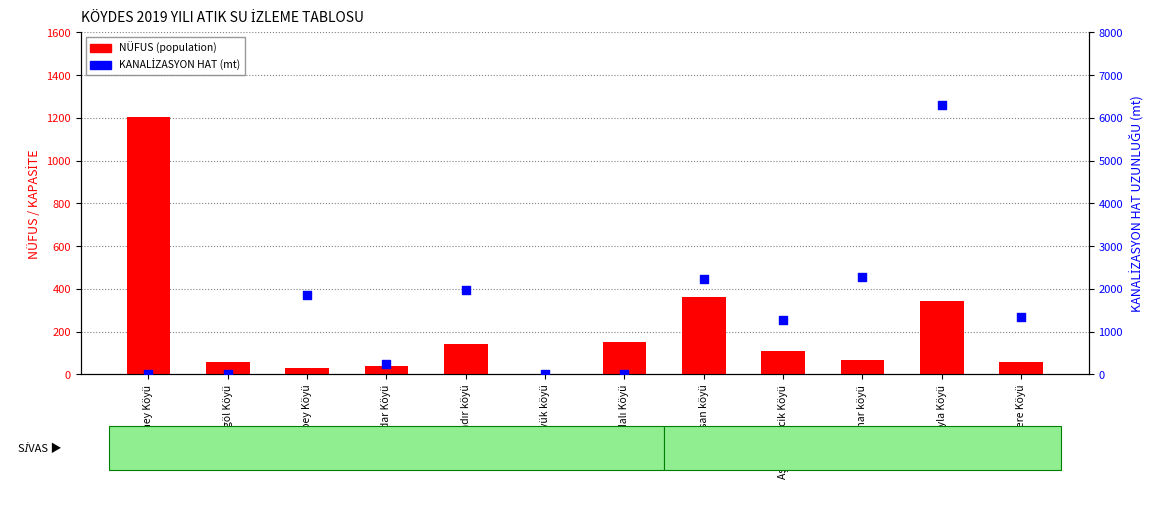

At which category is the sum across all series the highest?

Düzyayla Köyü